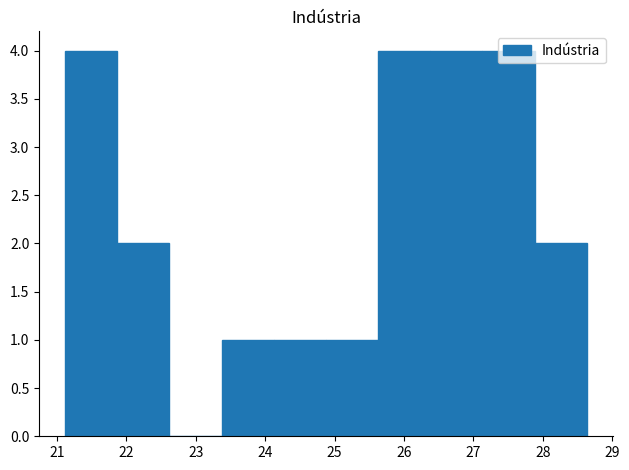

What is the height of the bar covering 24.1 to 24.9 on the x-axis? Neither the bar edges nor the heights are printed on the chart, so give them approximately, as read against the axes.

1